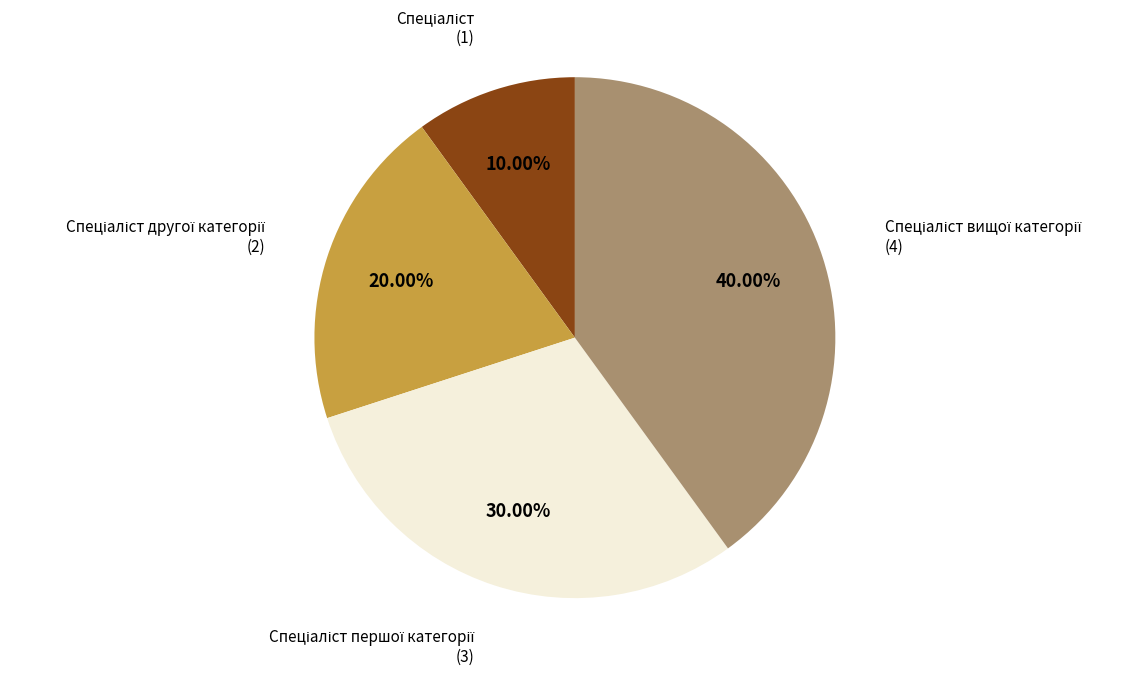

To the nearest percent, what is the average slice percentage?

25%